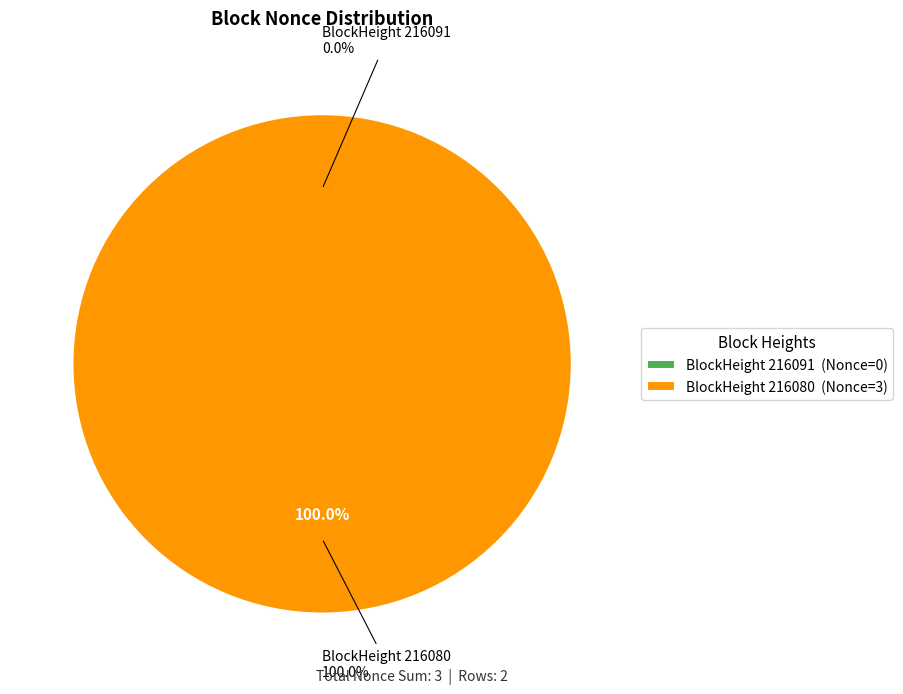

What is the smallest slice in the pie chart?

216091